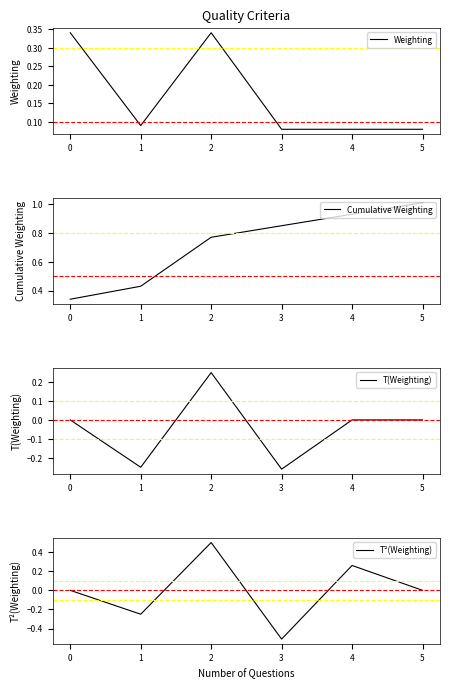

True or false: T(Weighting) has a value of 0.2 at 5.

False